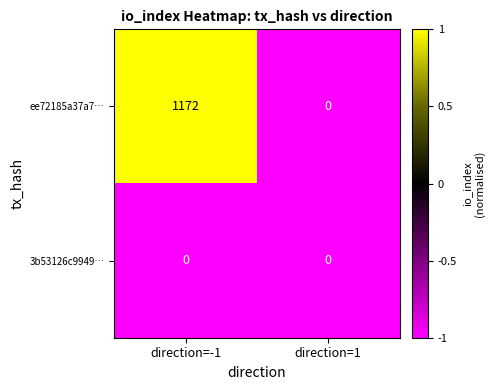

Which category has the highest value across all series?

direction=-1